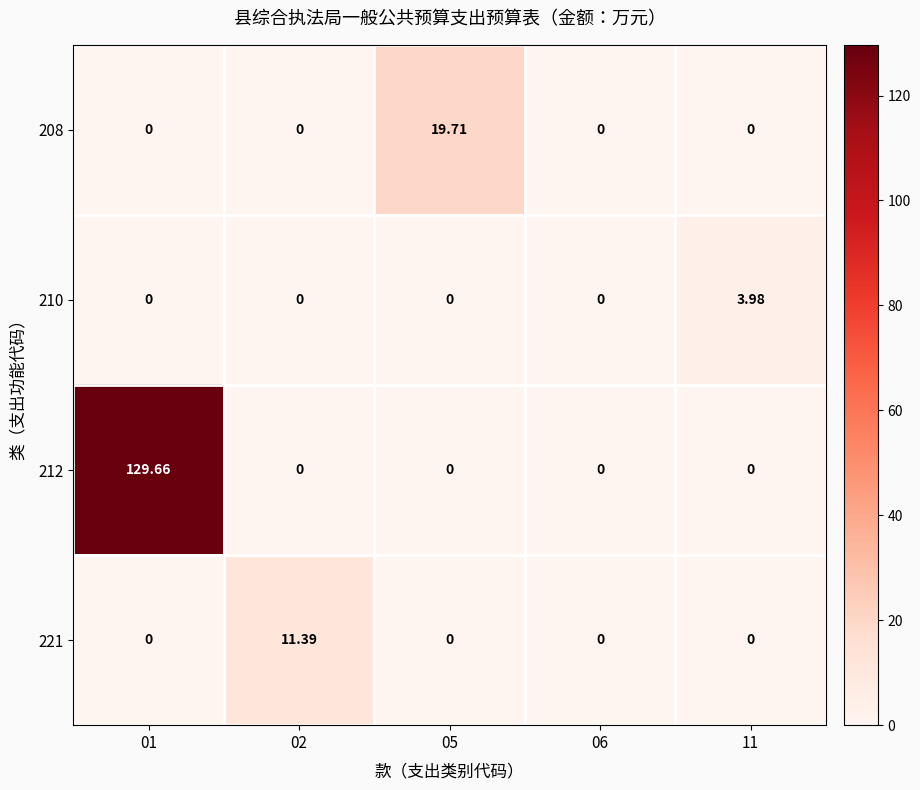

Is the value of 212 at 01 greater than the value of 210 at 02?

Yes